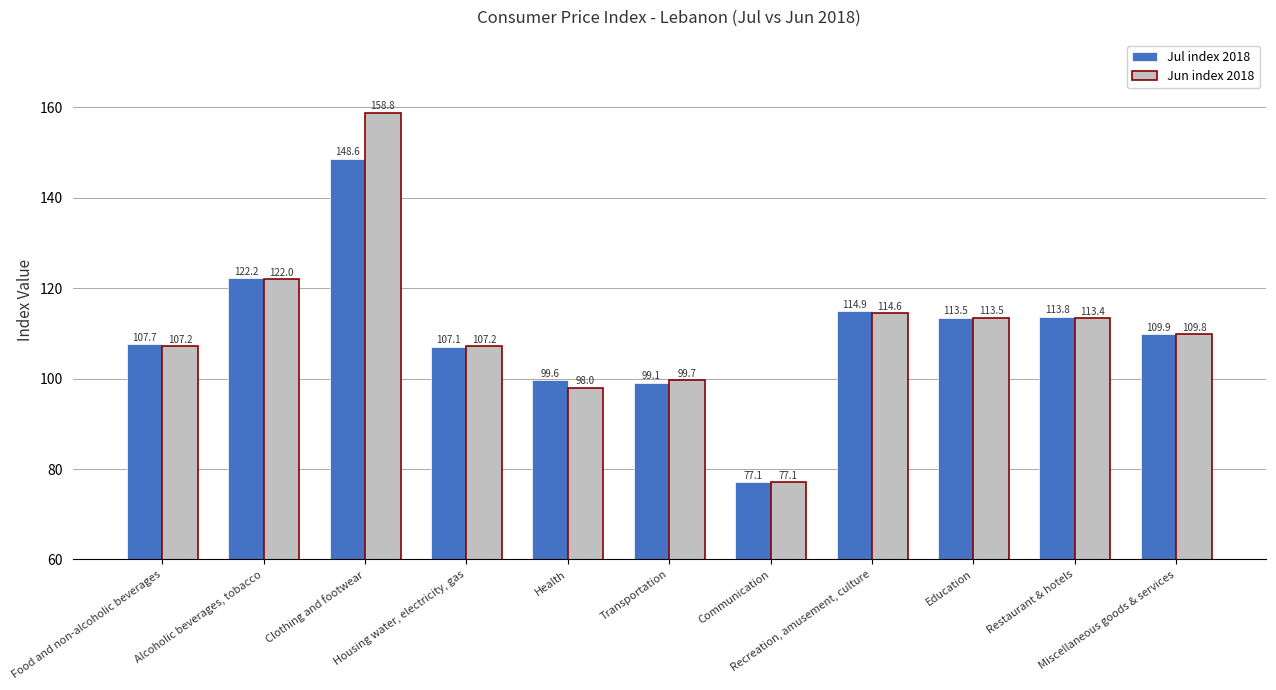

What is the approximate value of Jul index 2018 at Restaurant & hotels?

113.8